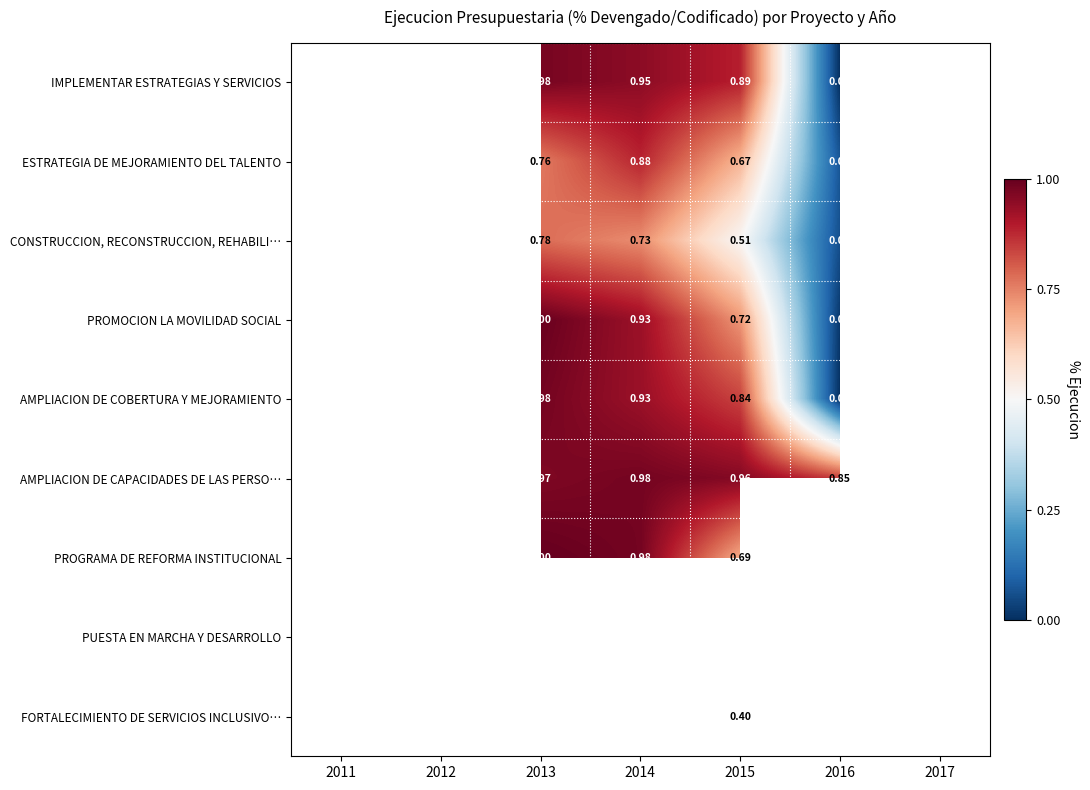

What is the sum of the CONSTRUCCION, RECONSTRUCCION, REHABILI… values at 2016 and 2017?

0.1